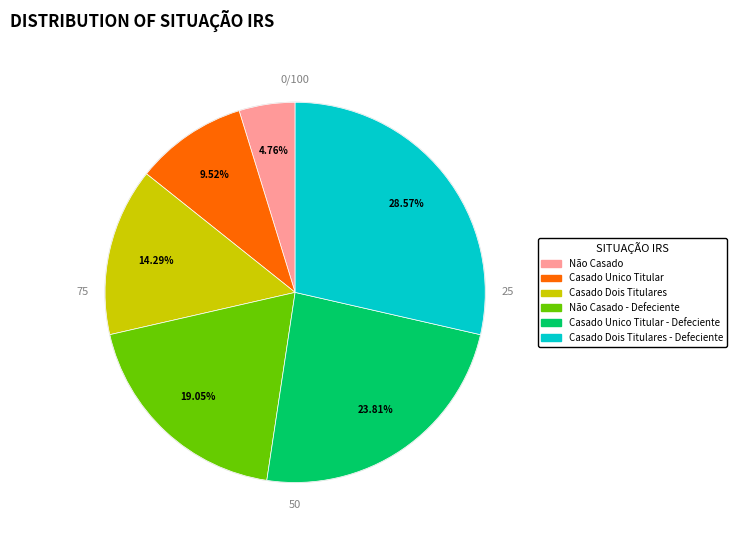

Is there any slice that represents more than half of the pie?

No